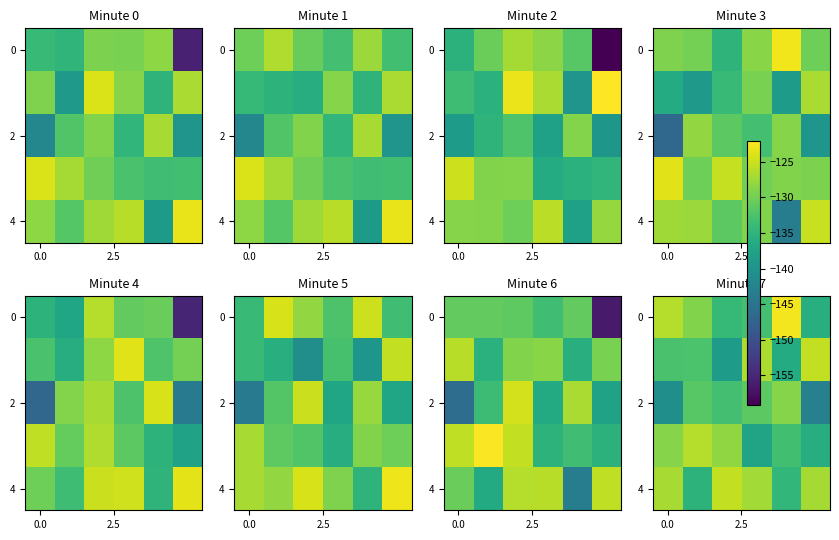

What is the spread (max minus min) of values at 2?

13.3